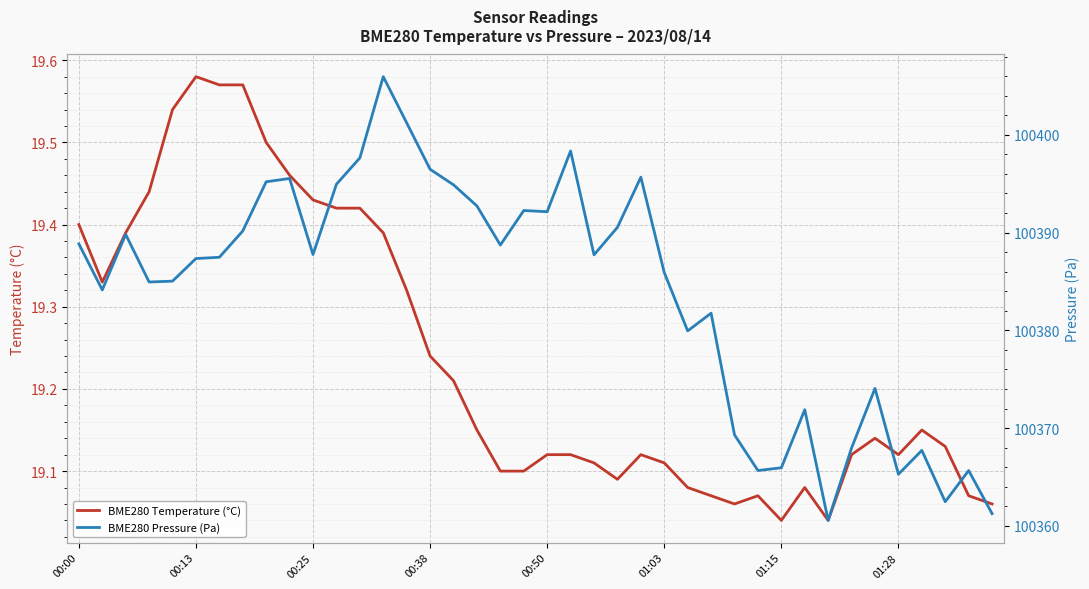

What is the average value of the BME280 Temperature (°C) series?

19.2